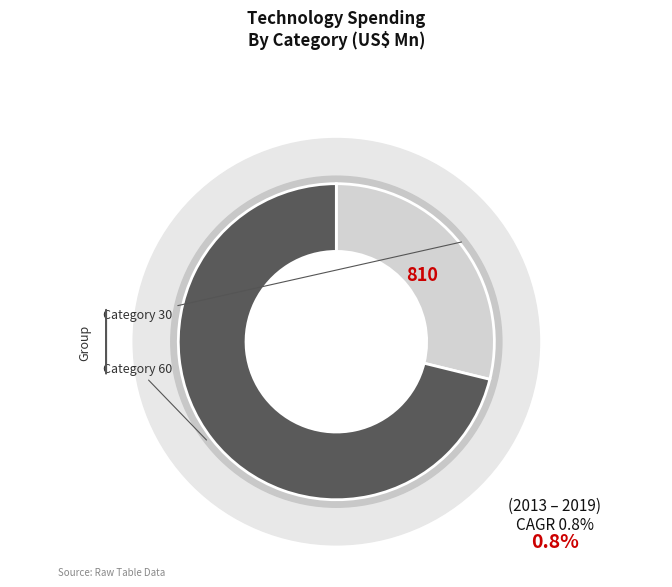

Is it true that 60 is 64% of the pie?

False